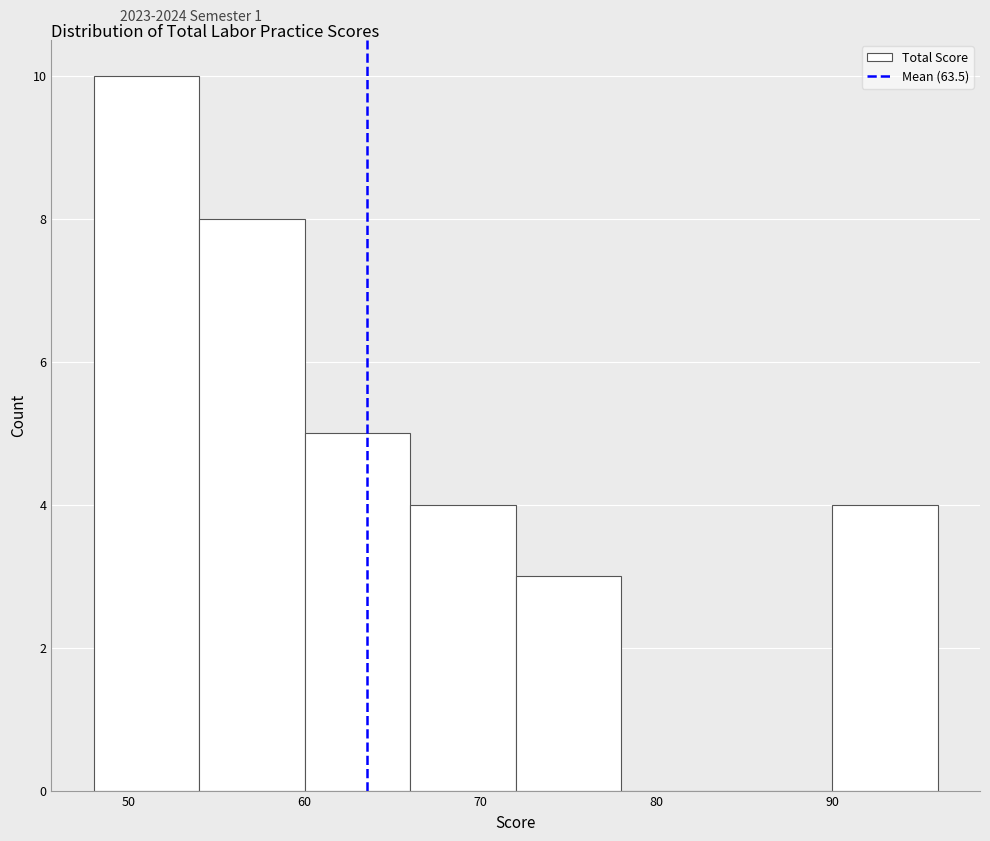

Reading left to right, list every bar in this chart as the range it spans on the x-axis followed by its height. The values are not printed on the chart, so give them approximately, as read against the axis.

48 to 54: 10
54 to 60: 8
60 to 66: 5
66 to 72: 4
72 to 78: 3
78 to 84: 0
84 to 90: 0
90 to 96: 4